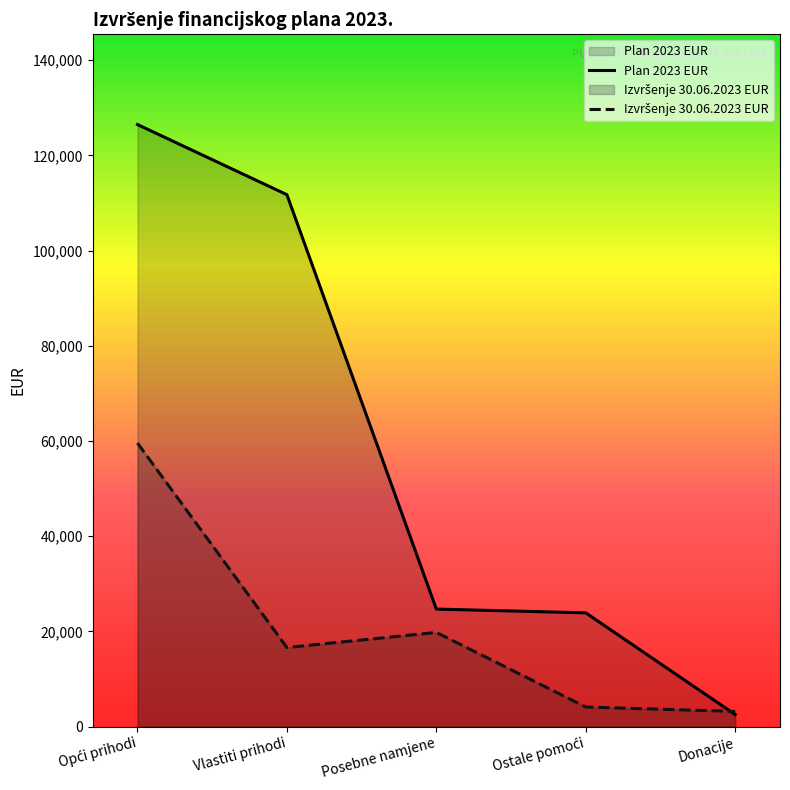

Reading left to right, transcribe all the data shown in this chart.

Plan 2023 EUR: 126477.0	111741.0	24686.0	23890.0	2522.0
Izvršenje 30.06.2023 EUR: 59560.8	16603.2	19774.5	4114.4	3174.4